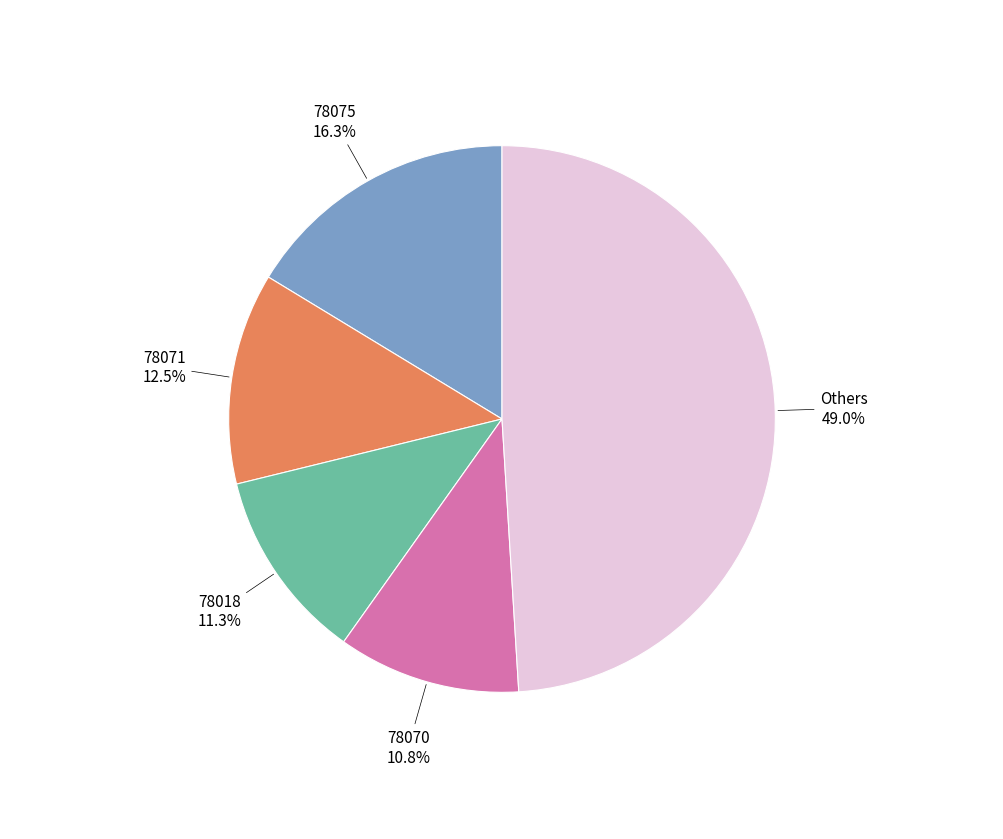

To the nearest percent, what is the average slice percentage?

20%